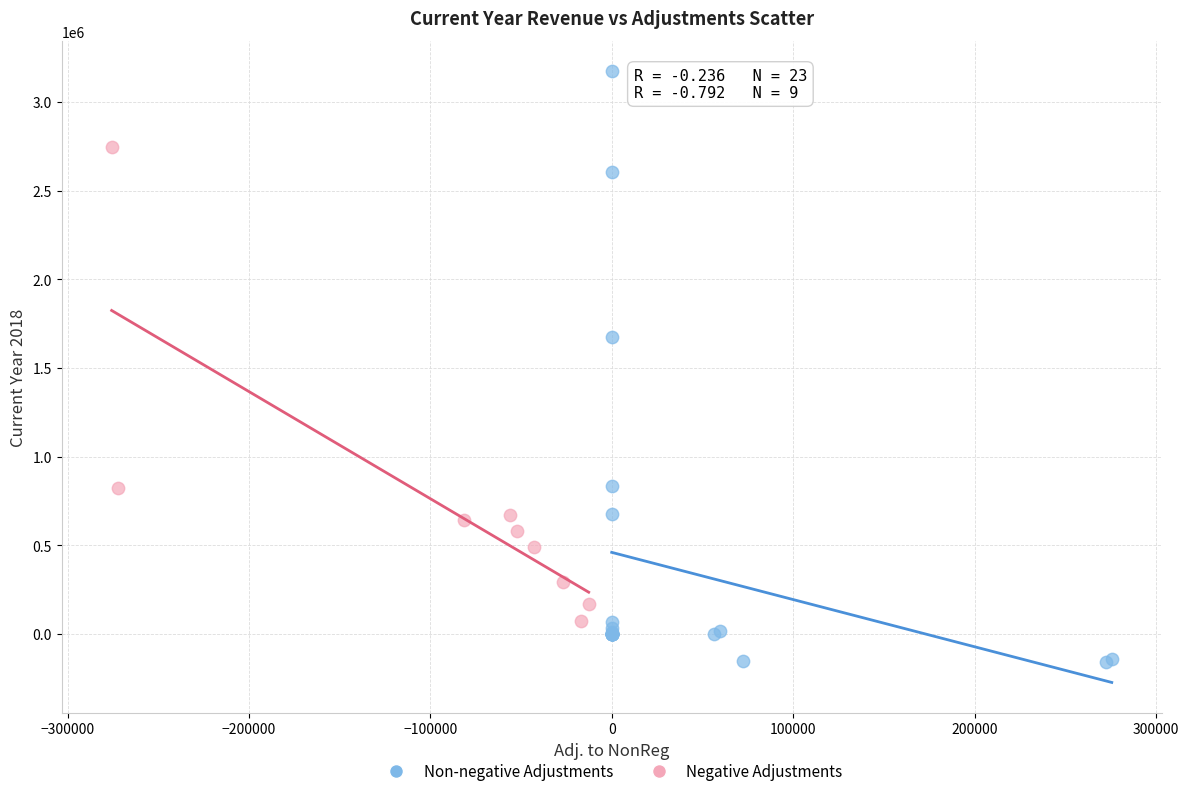

What are all the series names shown in the legend?

Non-negative Adjustments, Negative Adjustments